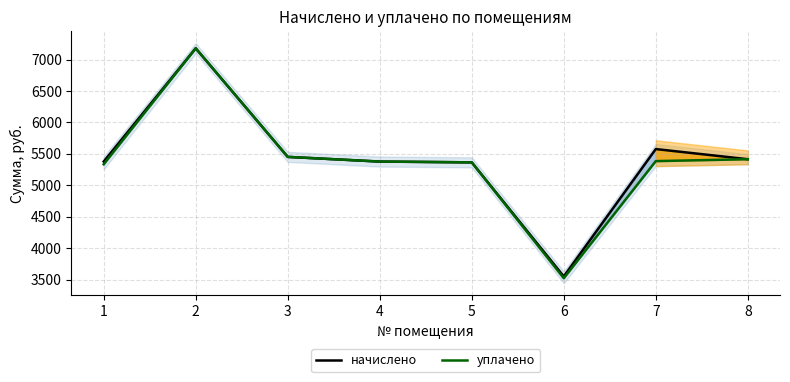

Reading left to right, what are all the values shown in this chart?

начислено: 1=5377.9	2=7178.8	3=5452.4	4=5377.9	5=5365.4	6=3552.1	7=5576.6	8=5415.1
уплачено: 1=5334.6	2=7178.8	3=5452.4	4=5377.9	5=5365.4	6=3523.5	7=5385.0	8=5415.1